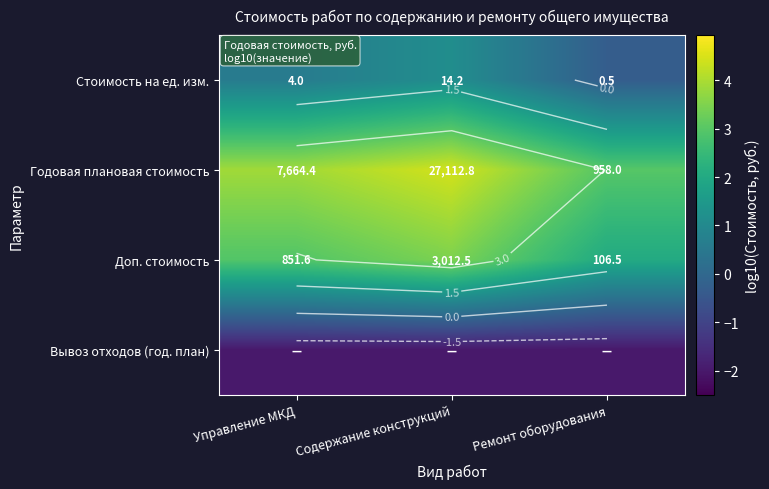

At how many categories does at least one series exceed 1?

3